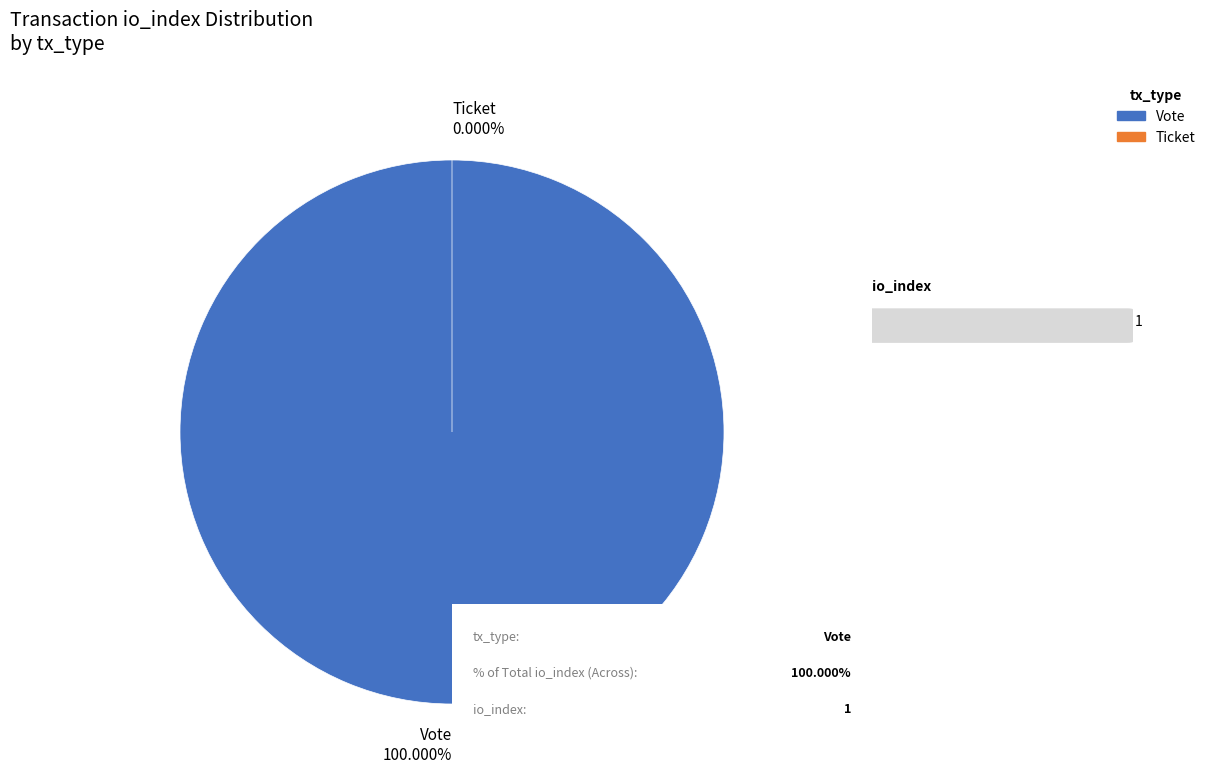

Do Ticket and Vote together represent more than half of the pie?

Yes